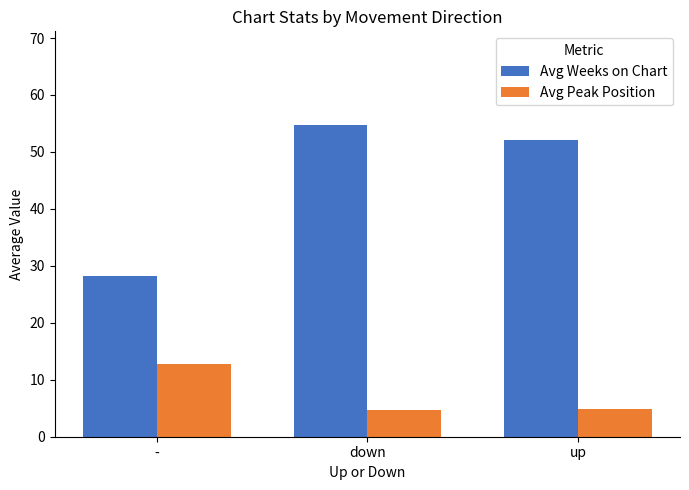

Rank the series by their maximum value, from highest to lowest.

Avg Weeks on Chart, Avg Peak Position